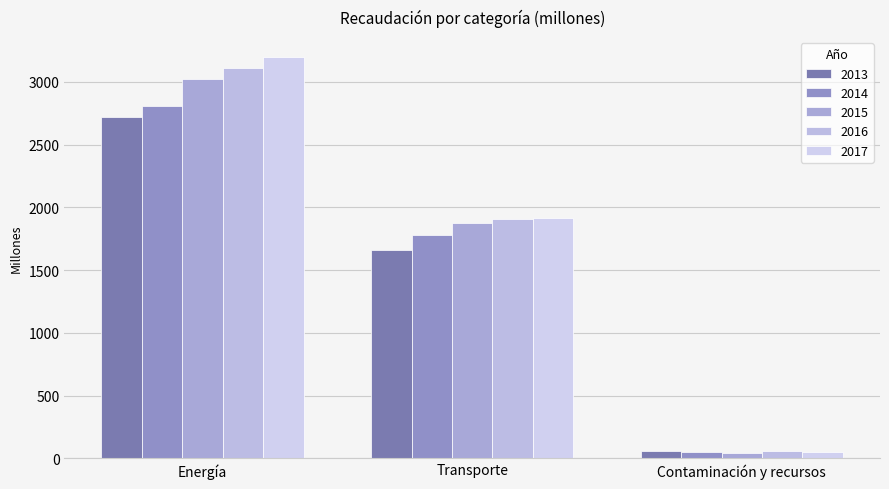

What is the label of the 3rd bar from the right?

Energía